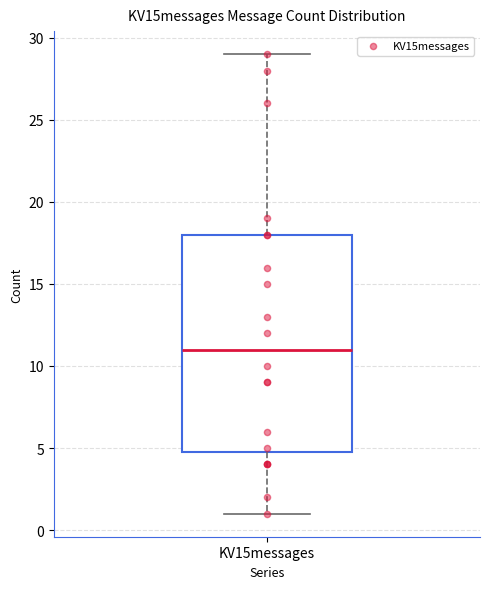

Where is the upper edge of the box for KV15messages on the y-axis? The values are not printed on the chart, so give them approximately, as read against the axis.

18